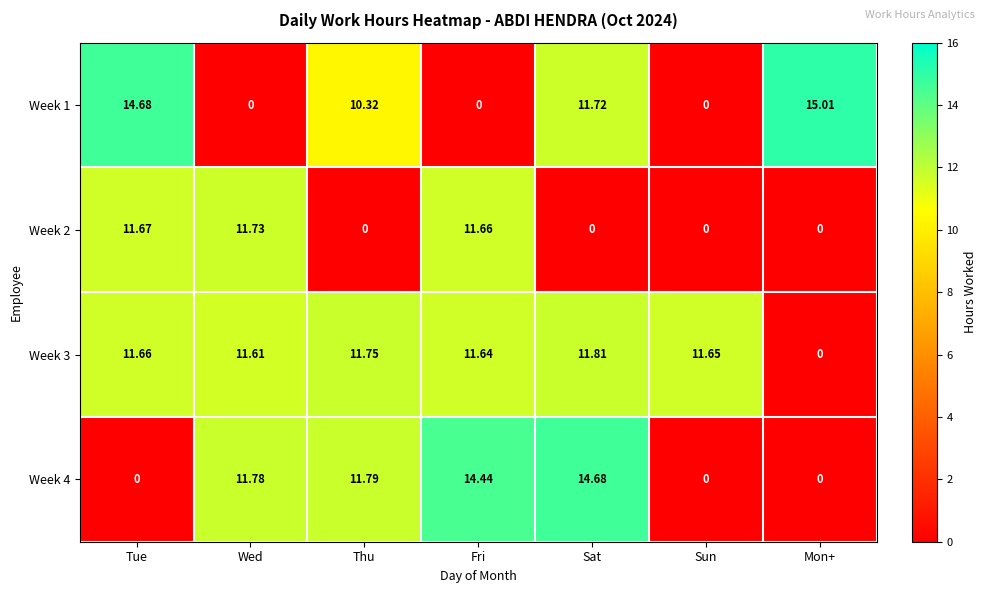

How many values in Week 3 are above zero?

6